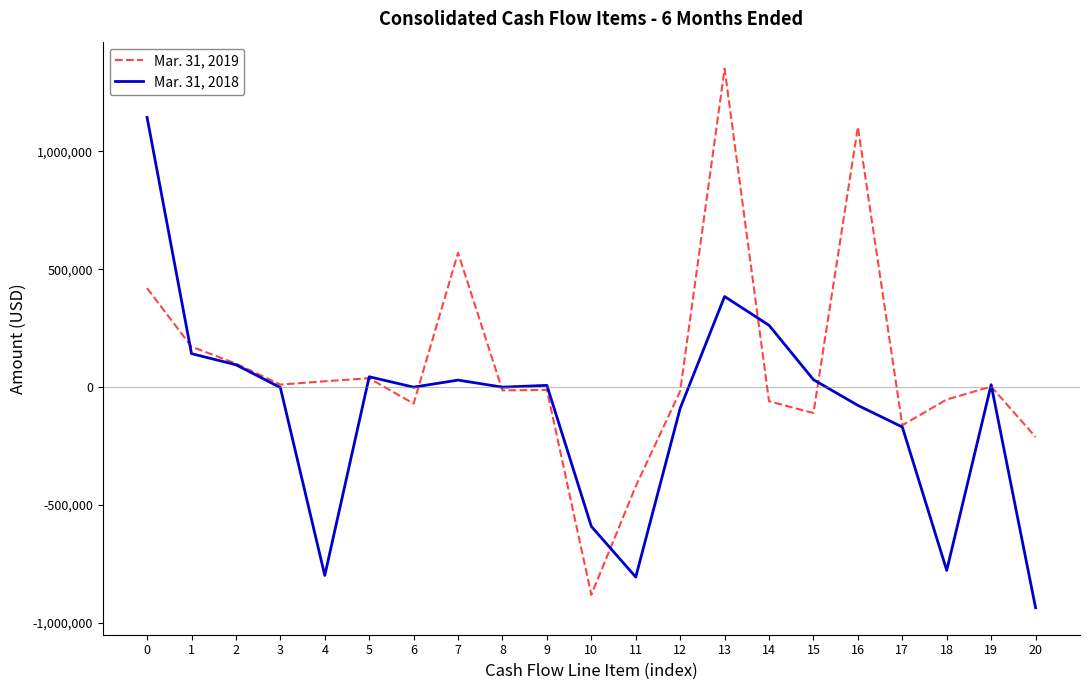

How many lines are shown in the chart?

2